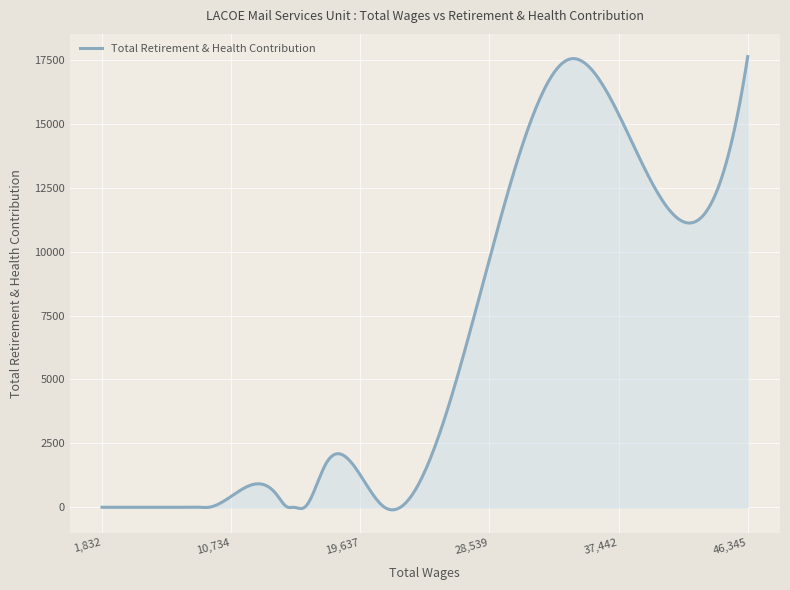

What is the difference between the maximum and minimum values?

17736.3